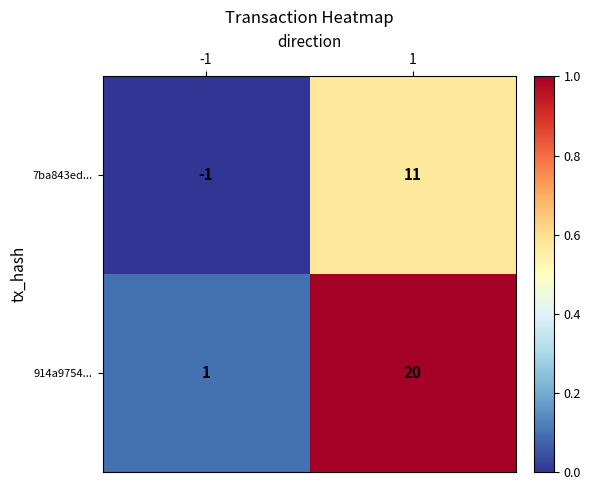

What is the maximum value for 914a9754...?

20